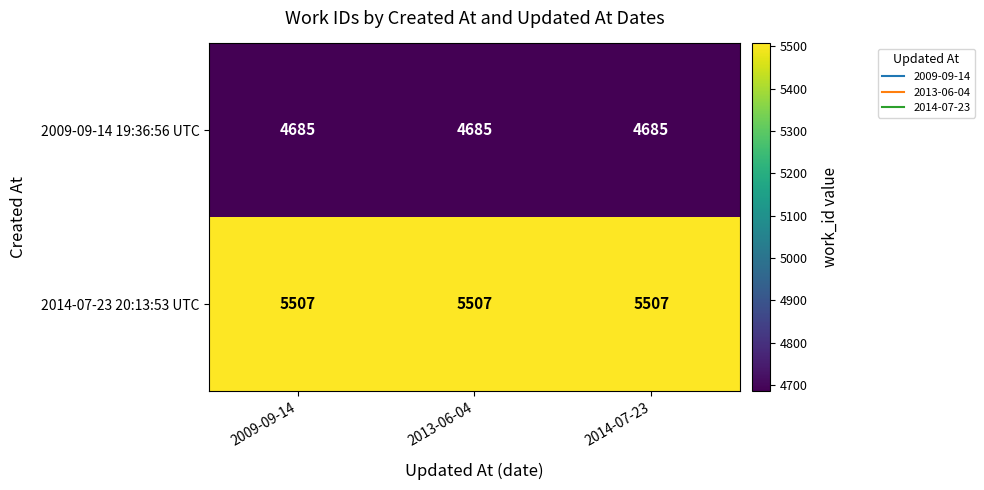

What is the lowest value of the 2009-09-14 19:36:56 UTC series?

4685